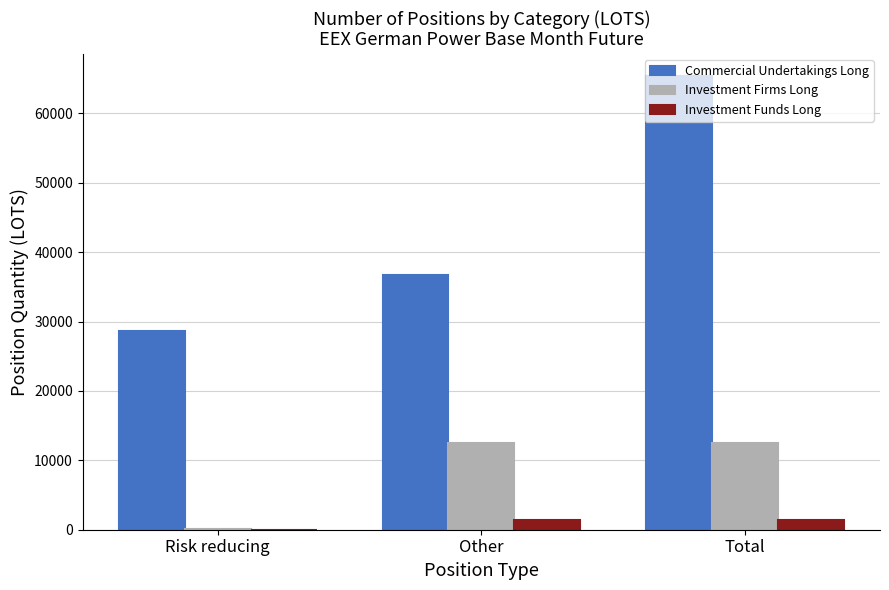

The value of Investment Firms Long at Total is 12527.3. True or false?

True